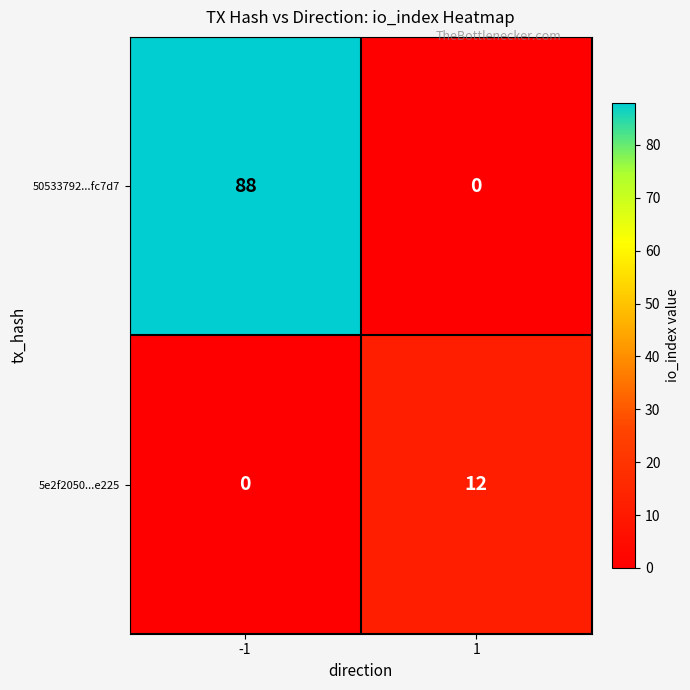

What is the difference between the 50533792...fc7d7 values at 1 and -1?

88